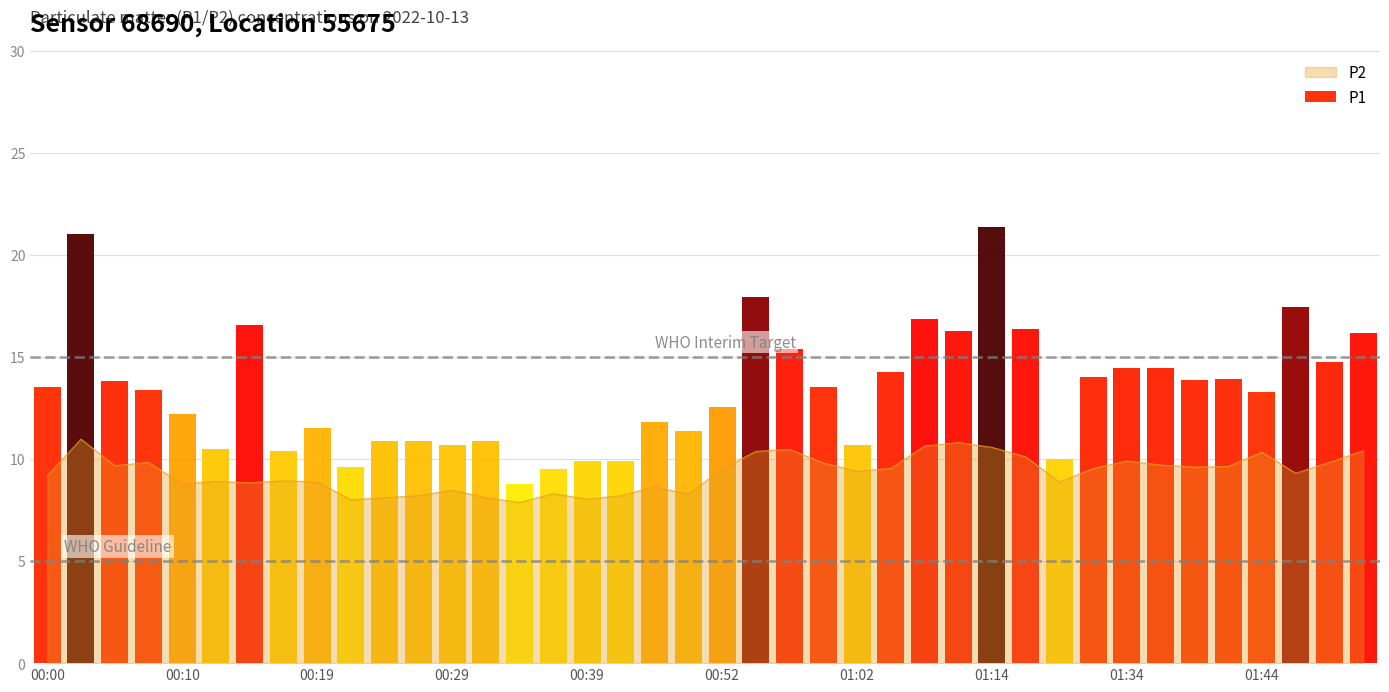

The value at 00:10 is 8.8. True or false?

True